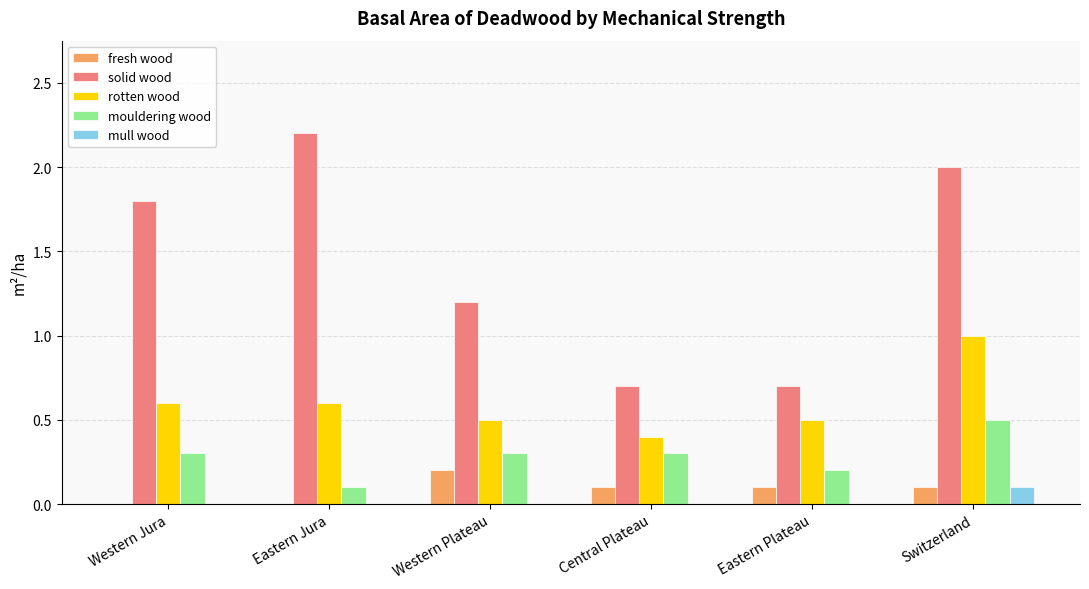

What is the spread (max minus min) of values at Switzerland?

1.9